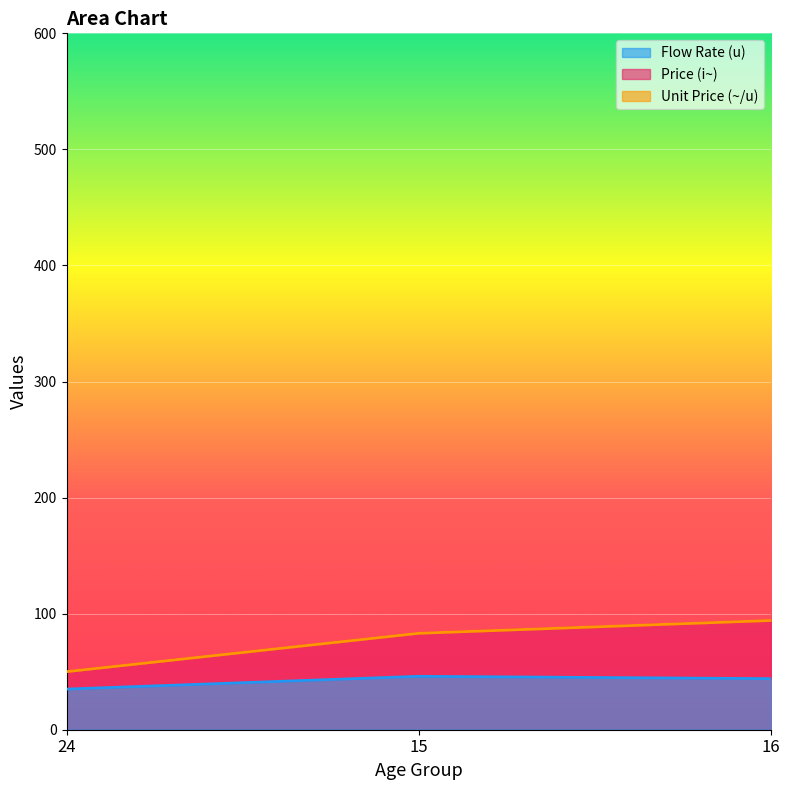

Is the value of Unit Price (~/u) at 15 greater than the value of Price (i~) at 16?

No